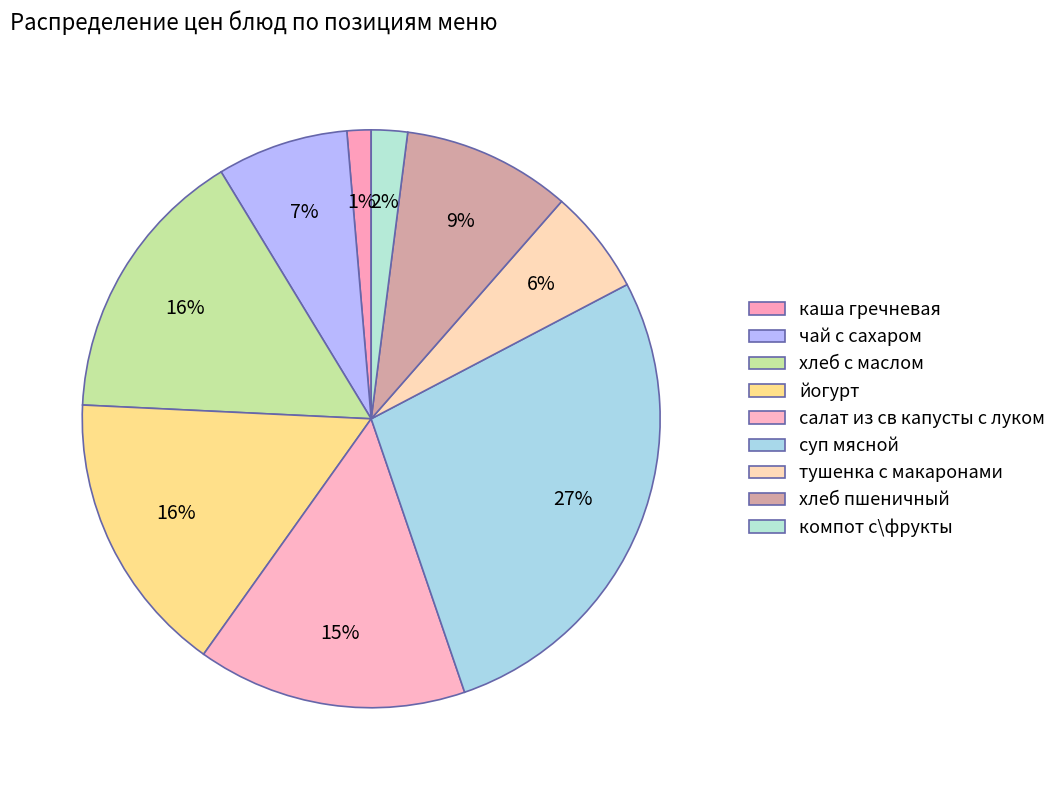

Combined, do тушенка с макаронами and чай с сахаром account for over 50%?

No